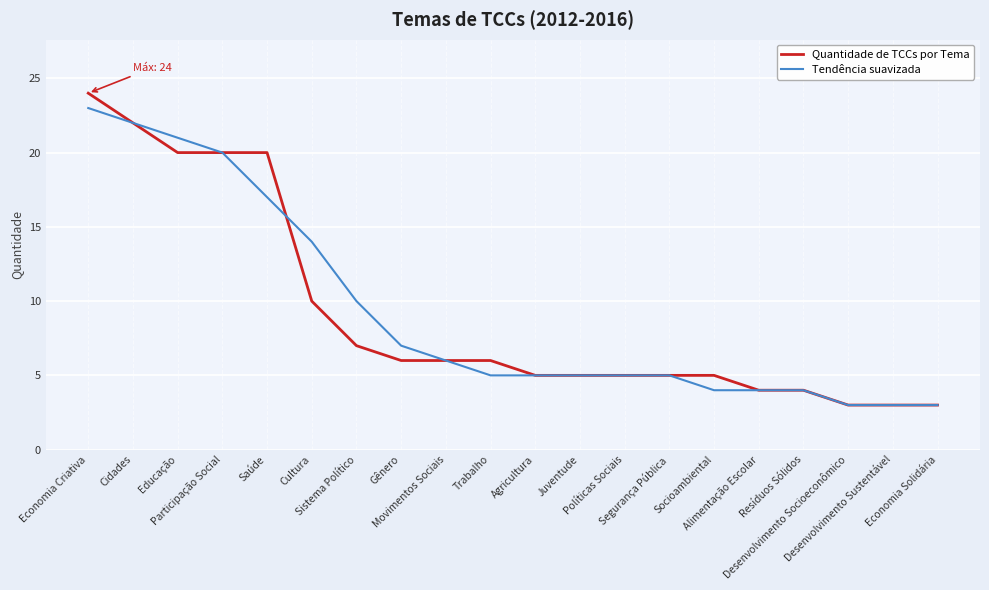

Which series has the largest range (max minus min)?

Quantidade de TCCs por Tema